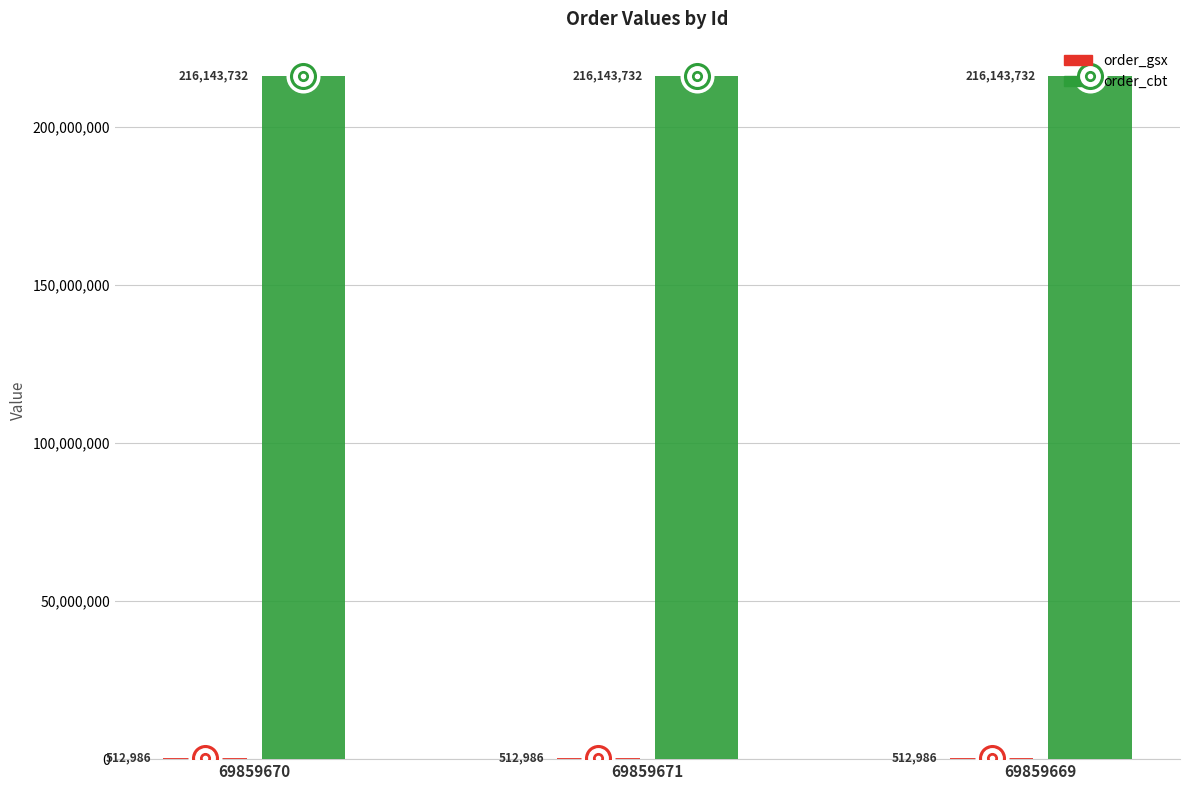

What is the sum of the order_cbt values at 69859669 and 69859671?

432287464